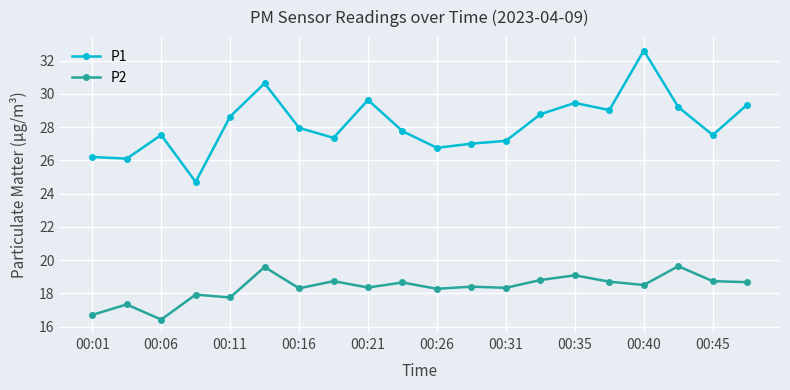

True or false: P1 and P2 cross at least once.

False